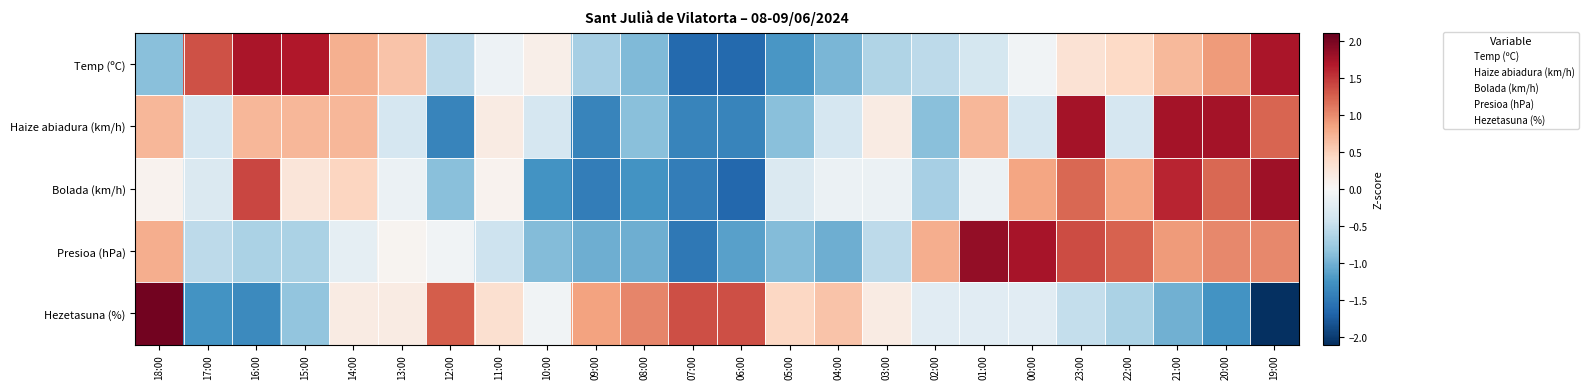

At which category is the sum across all series the highest?

23:00